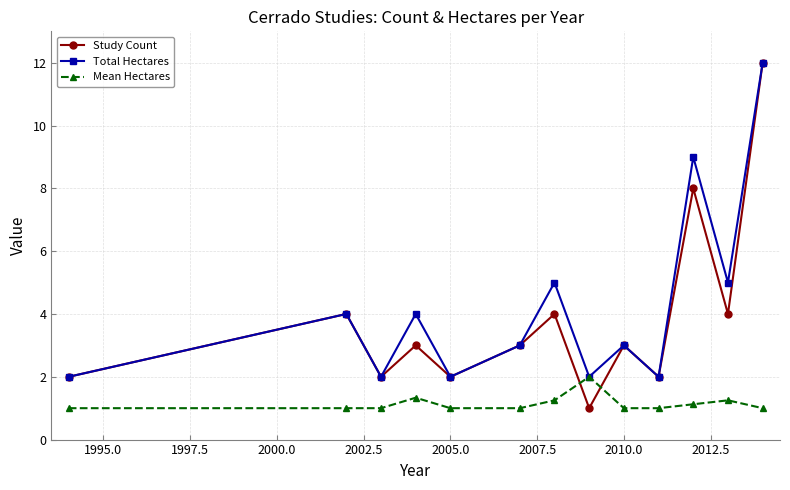

What is the minimum value shown in the chart?

1.0